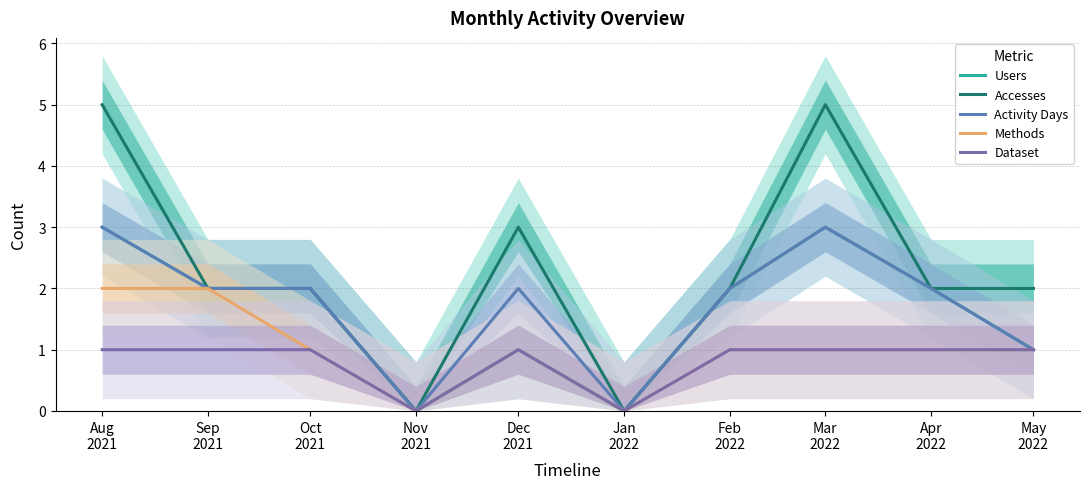

True or false: Activity Days and Users intersect in this chart.

False